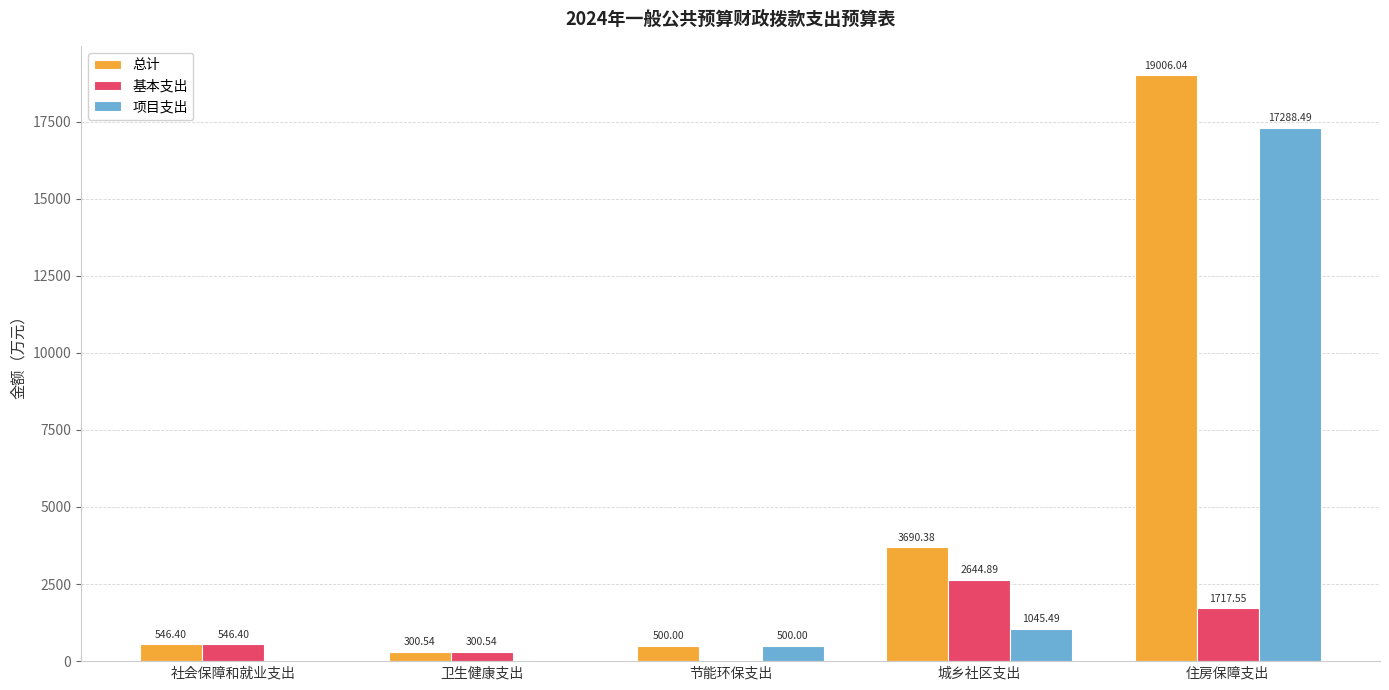

What is the total value across all series at 卫生健康支出?

601.1